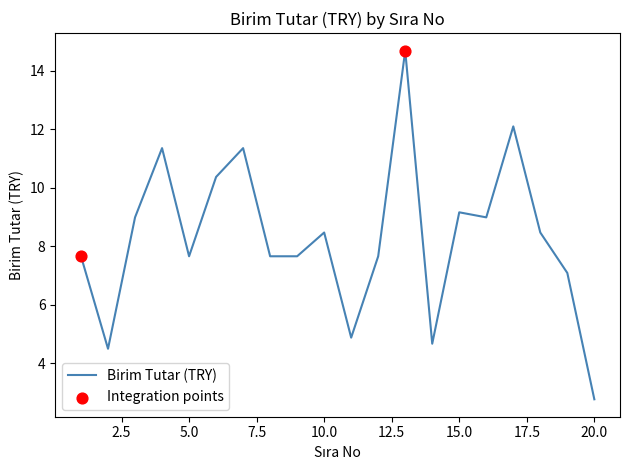

What is the smallest value displayed?

2.8